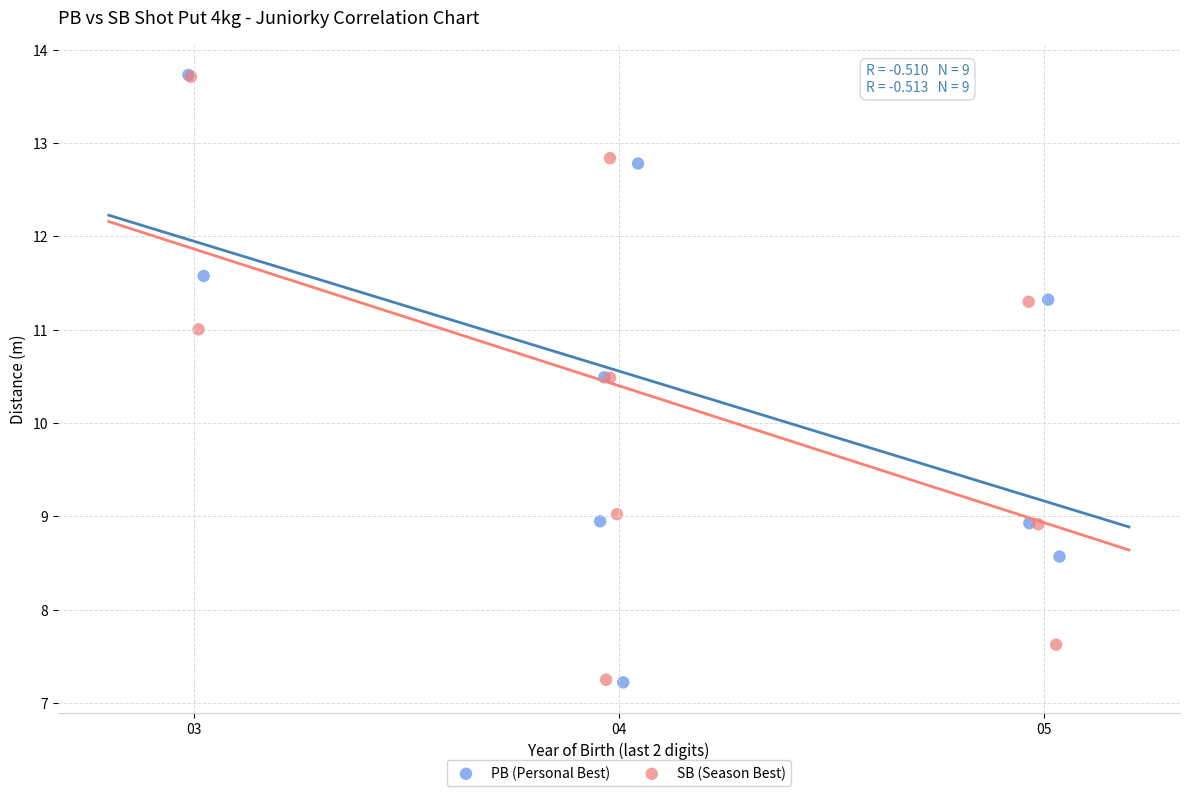

Which series has the widest spread of Y values?

PB (Personal Best)